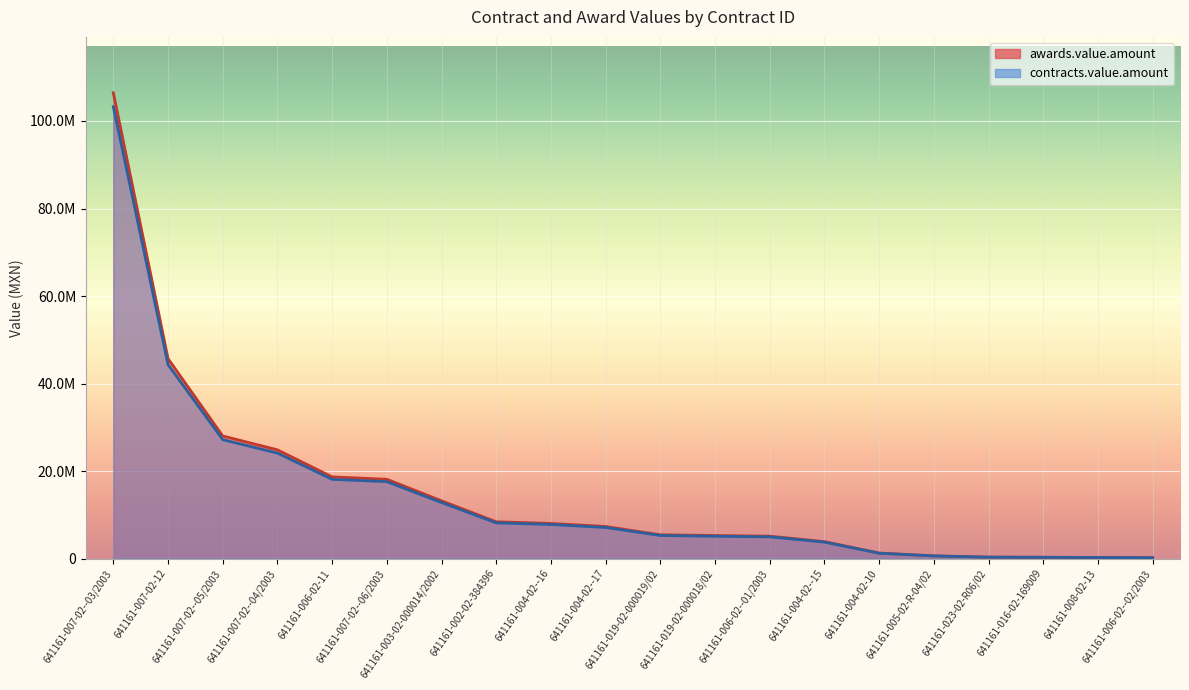

What is the sum of all contracts.value.amount values?

292424009.3